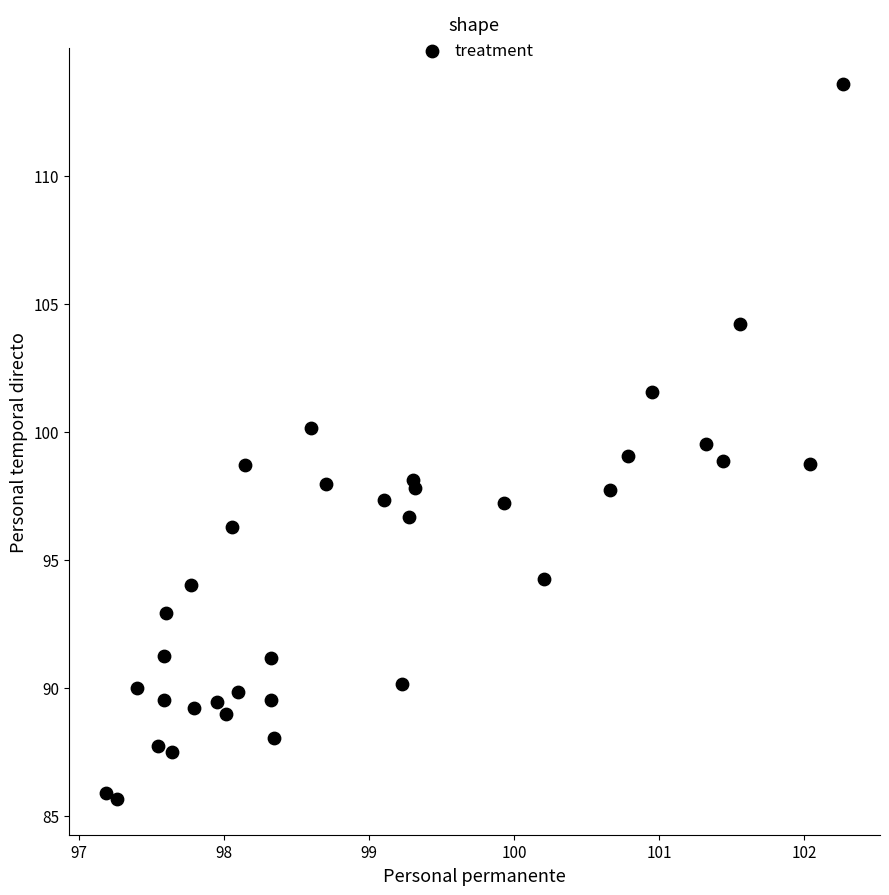

What is the range of X values (max minus min)?

5.1